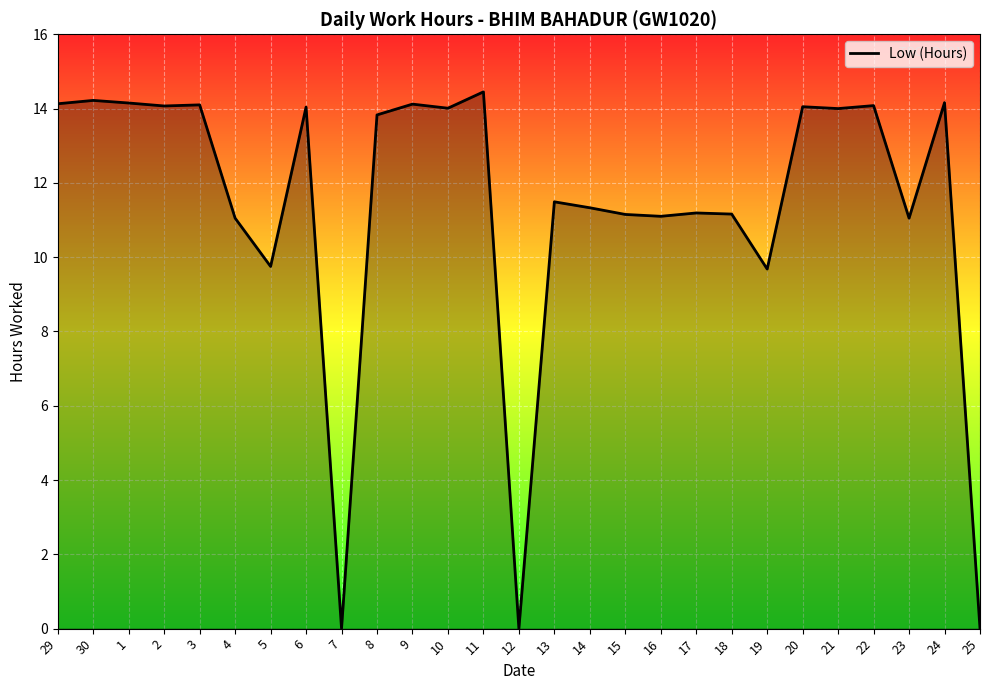

How many lines are shown in the chart?

1